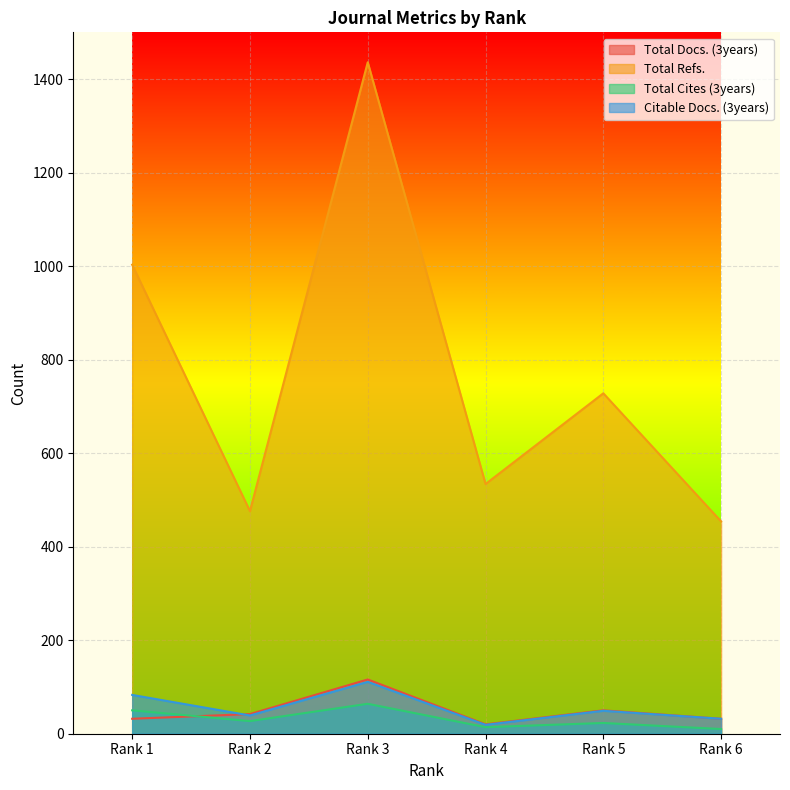

At Rank 3, list the series in order from largest to smallest.

Total Refs., Total Docs. (3years), Citable Docs. (3years), Total Cites (3years)